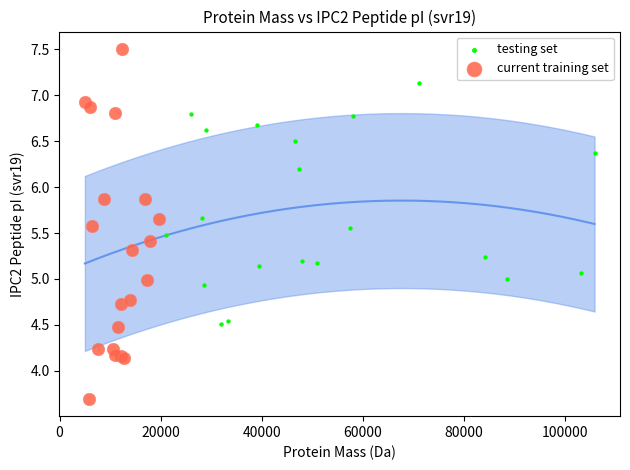

Which series contains the lowest Y value?

current training set